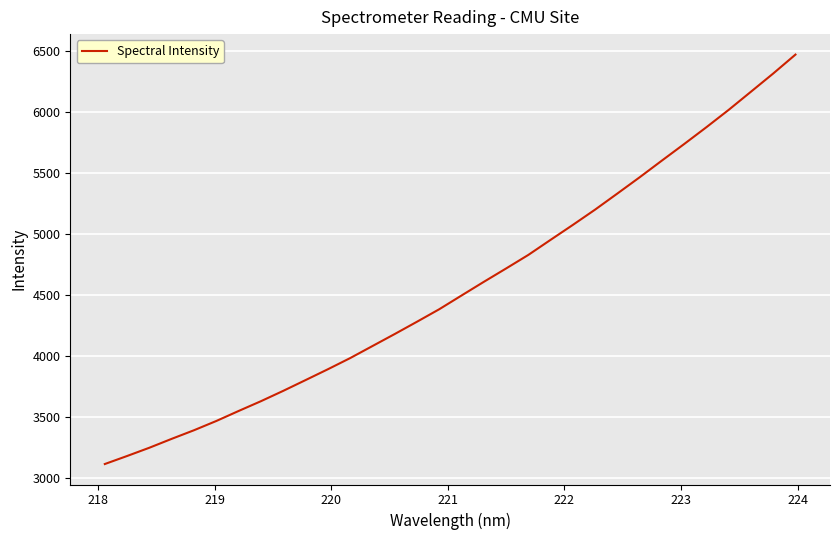

What is the smallest value displayed?

3115.3